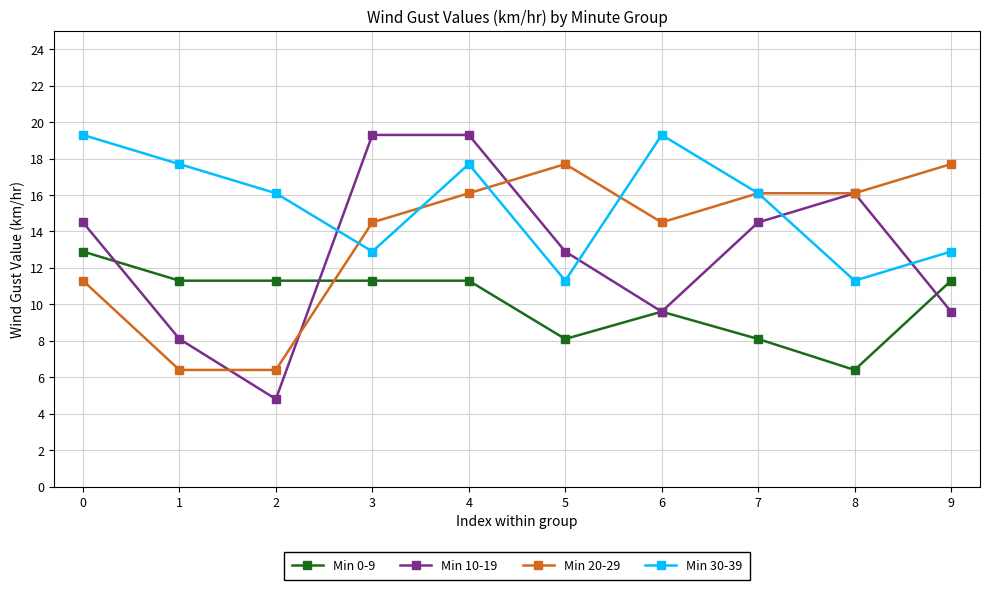

At how many categories does at least one series exceed 13?

10